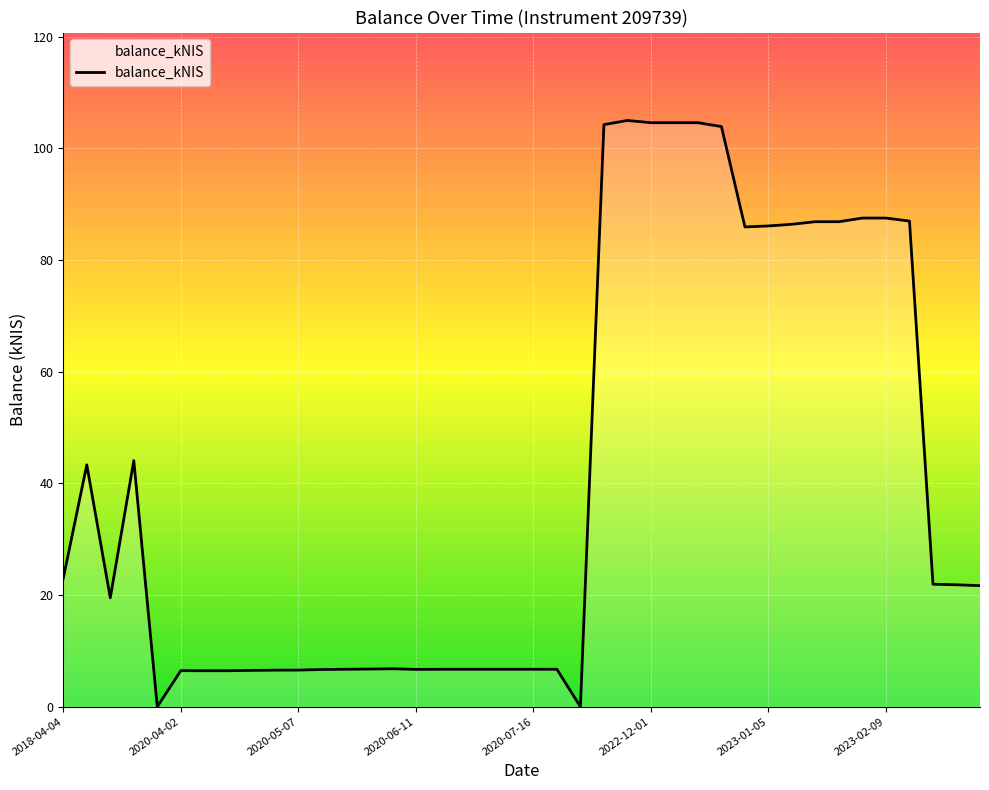

How many values are below 21?

20